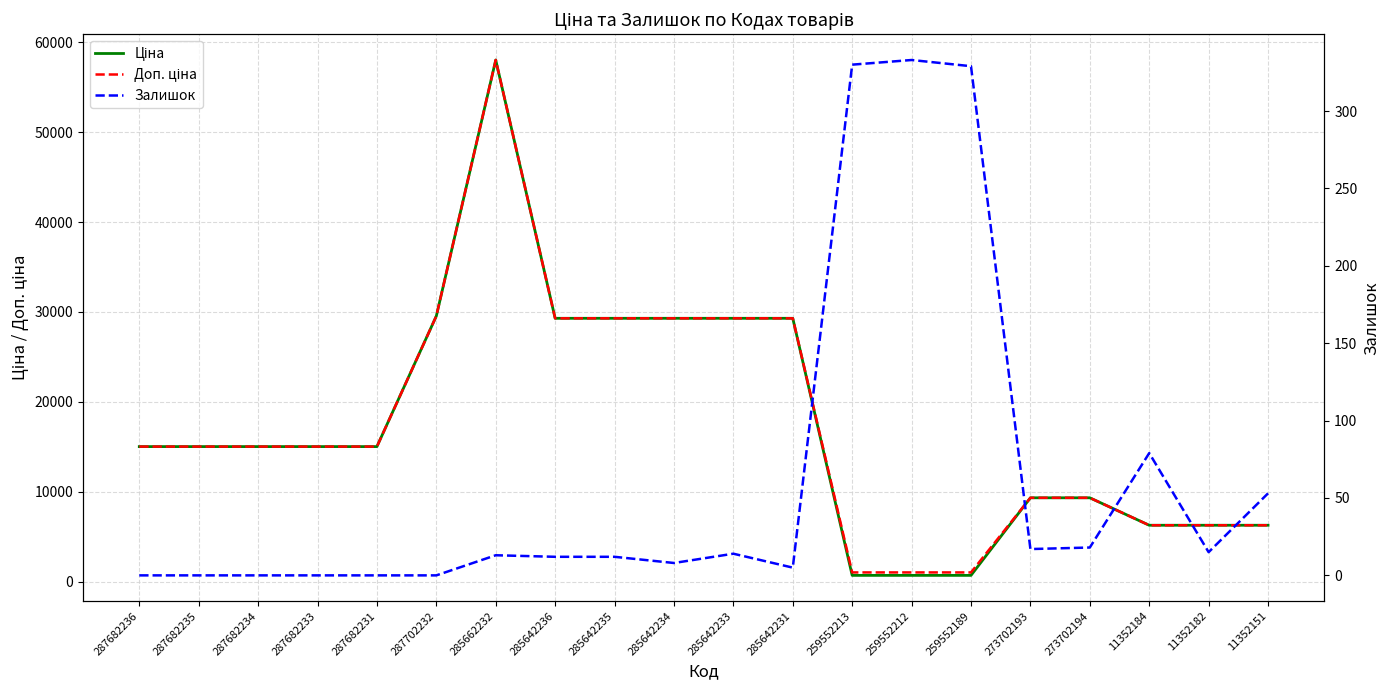

Rank the series at 285642236 from highest to lowest value.

Ціна, Доп. ціна, Залишок